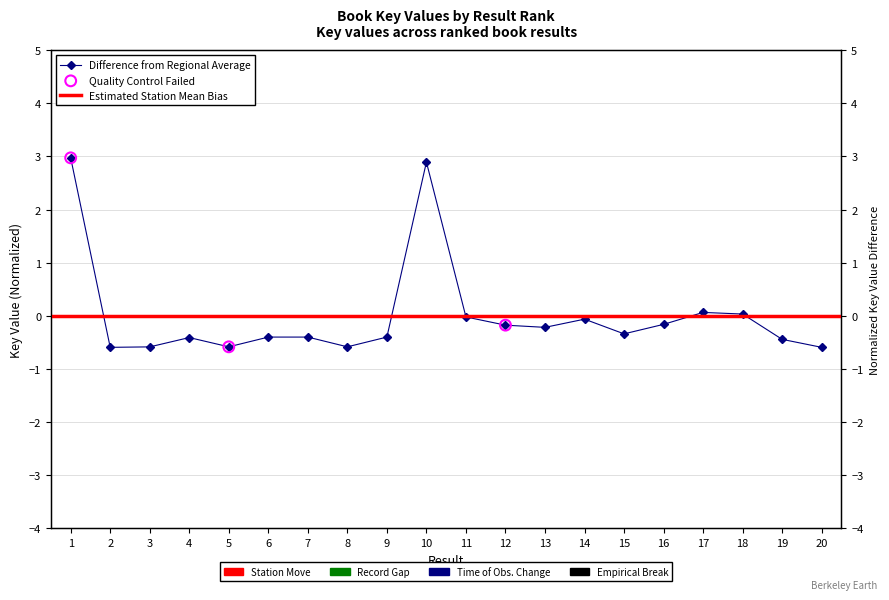

What is the change in value from 8 to 18?

+0.6